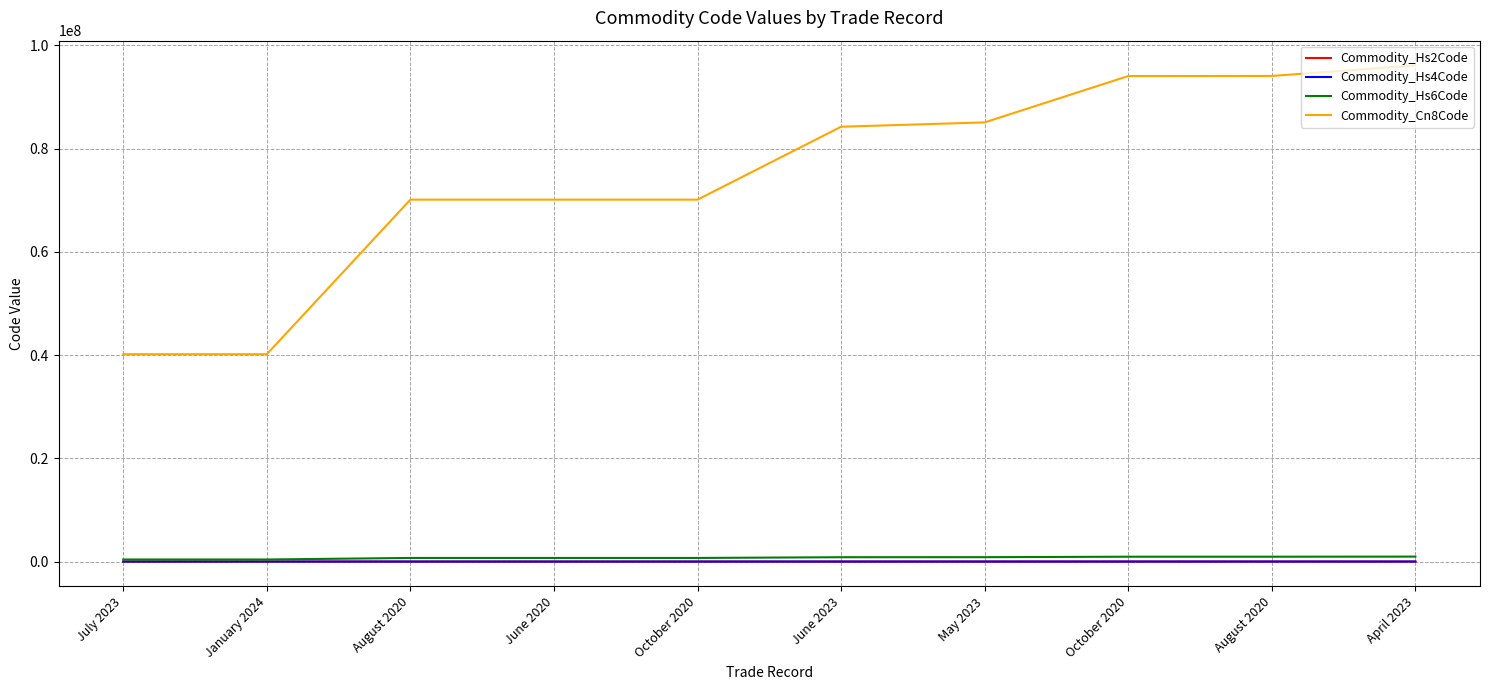

The value of Commodity_Hs6Code at June 2020 is 700992. True or false?

True